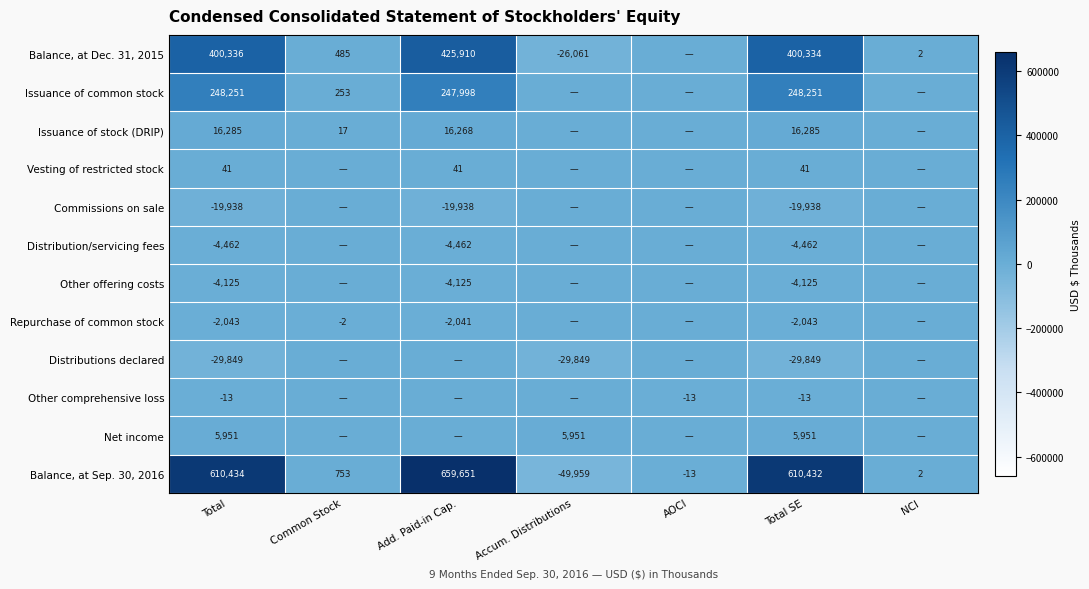

The value of Commissions on sale at Add. Paid-in Cap. is -11305. True or false?

False